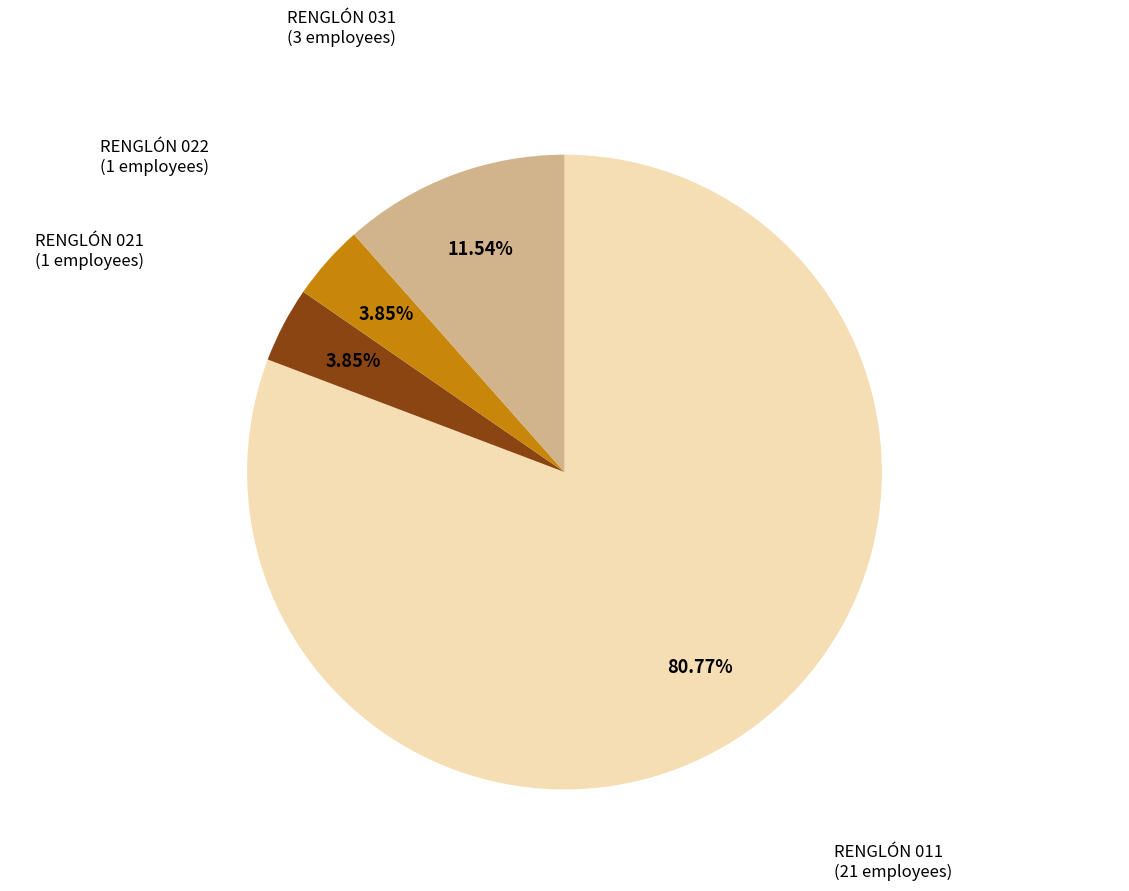

To the nearest percent, what is the difference between the largest and smallest slice percentages?

77%